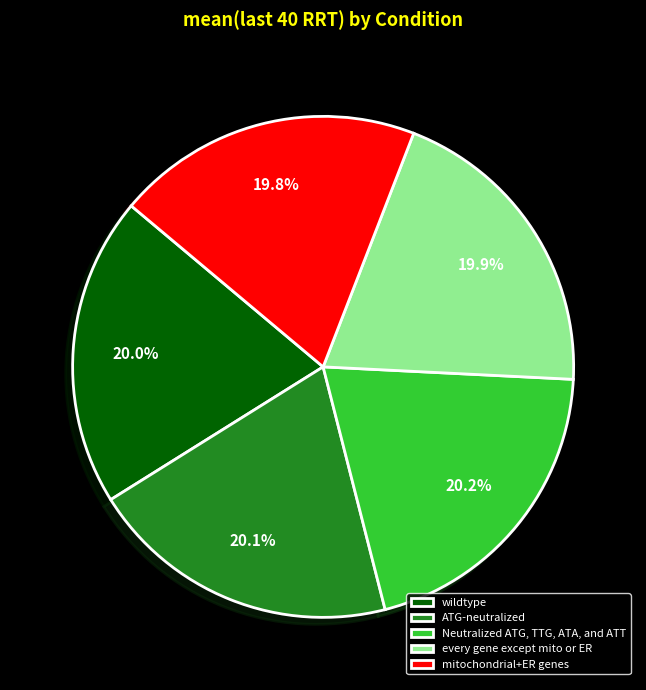

How many segments does this pie chart have?

5